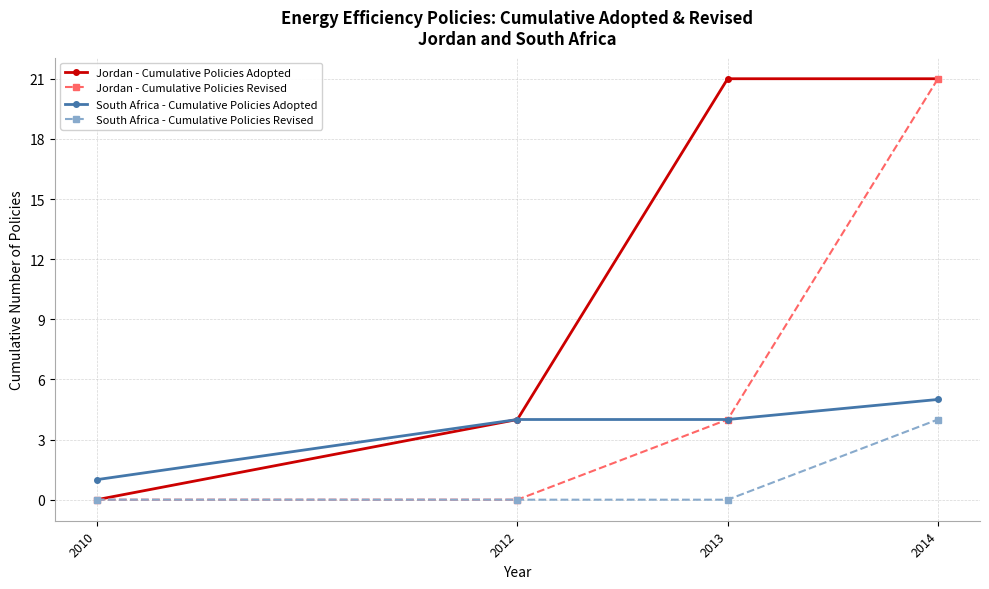

Reading left to right, list all the values displayed in this chart.

Jordan - Cumulative Policies Adopted: 0	4	21	21
Jordan - Cumulative Policies Revised: 0	0	4	21
South Africa - Cumulative Policies Adopted: 1	4	4	5
South Africa - Cumulative Policies Revised: 0	0	0	4